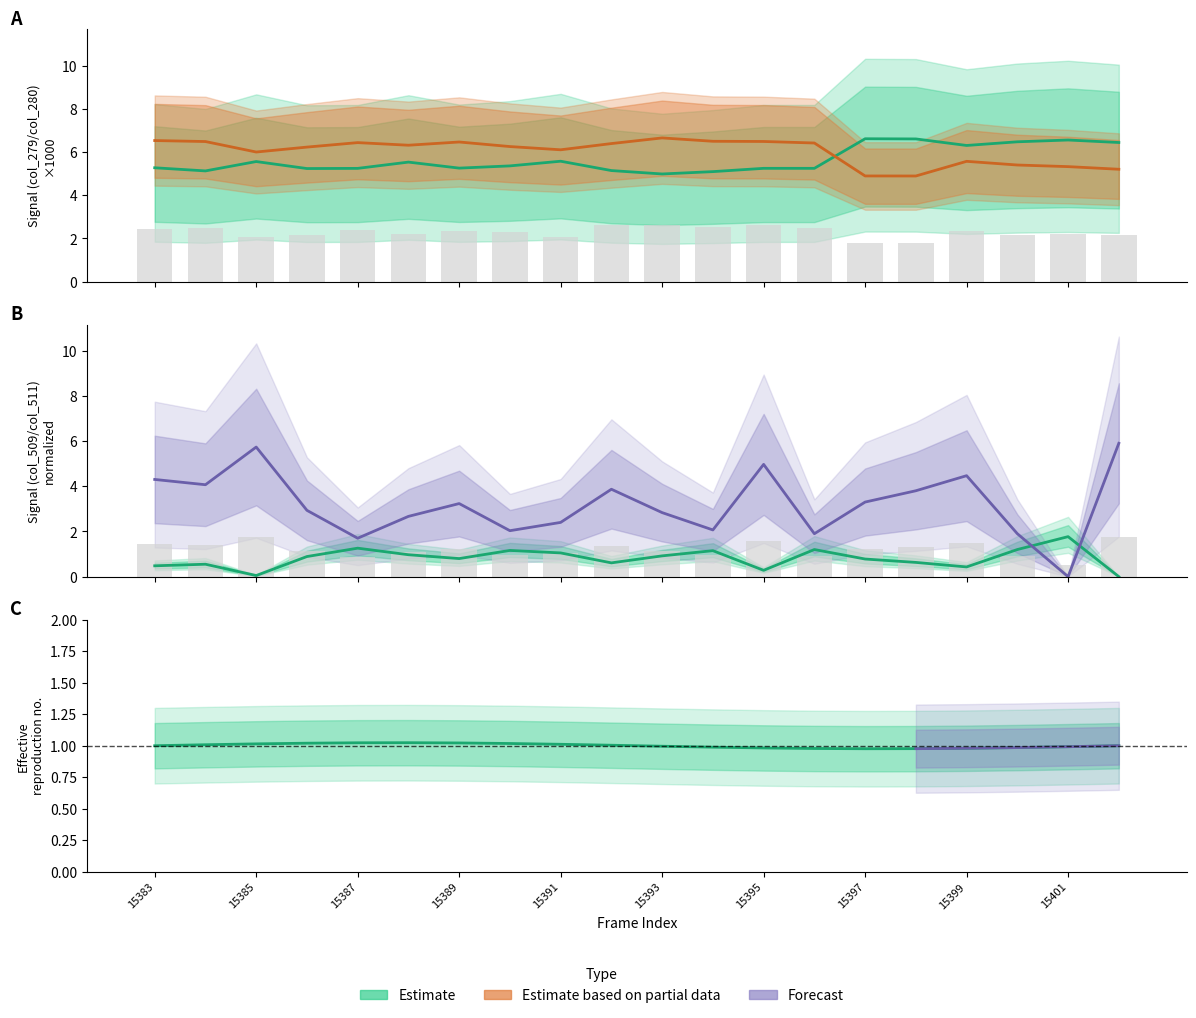

Count the number of categories in the chart.

20